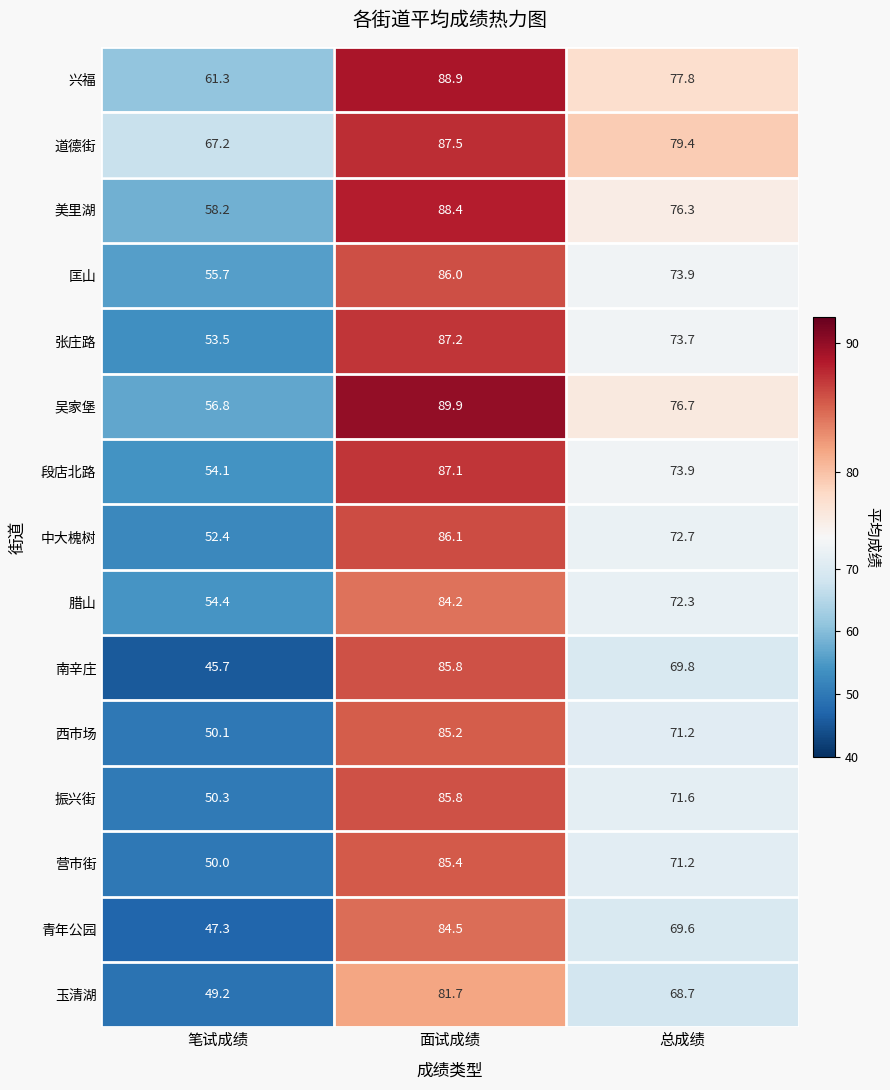

At which category is the sum across all series the highest?

面试成绩